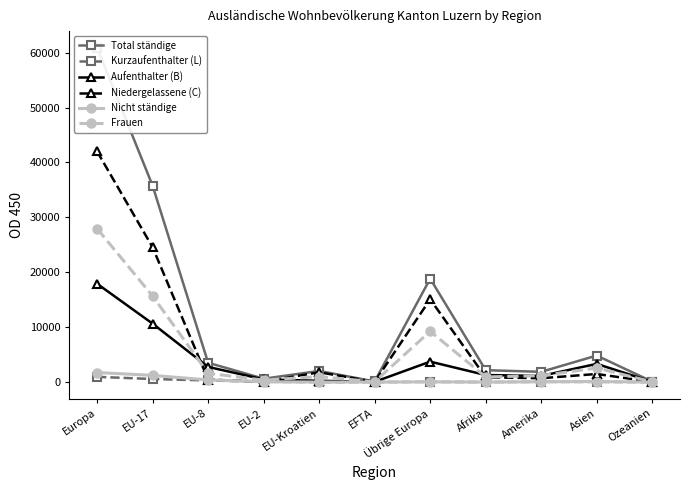

True or false: Kurzaufenthalter (L) has a value of 1 at EFTA.

False